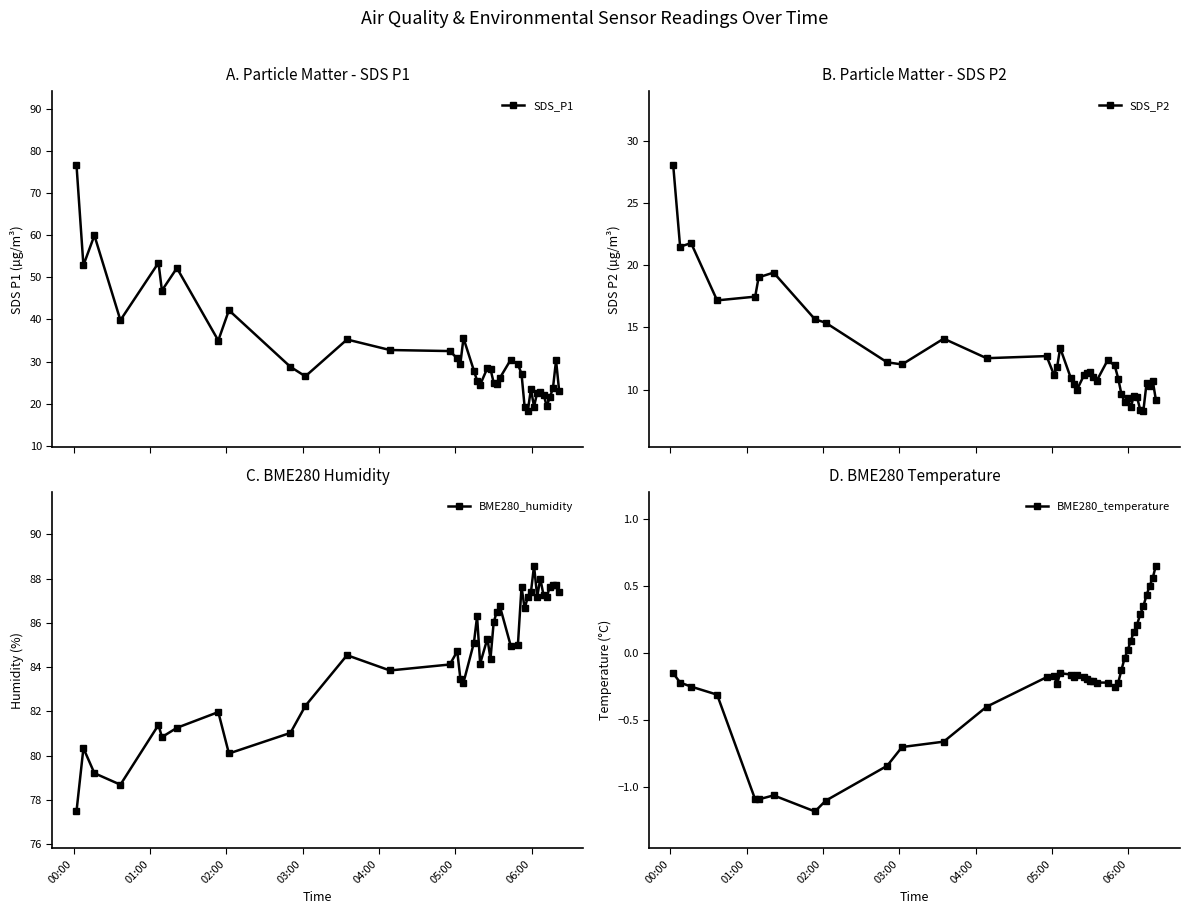

What is the value of the SDS_P1 point at the 13th from the left?

32.8